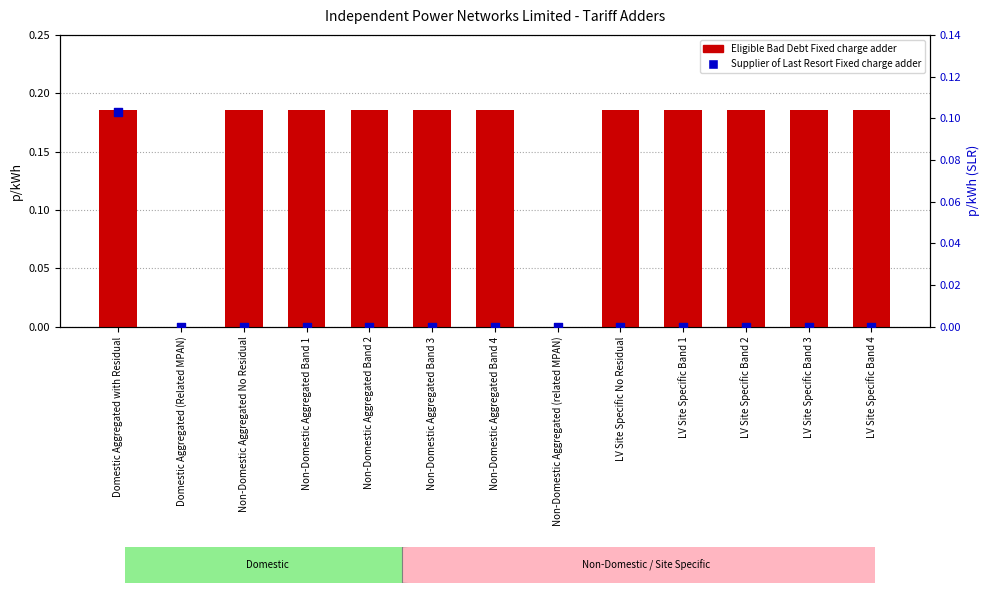

At how many categories does at least one series exceed 0?

11